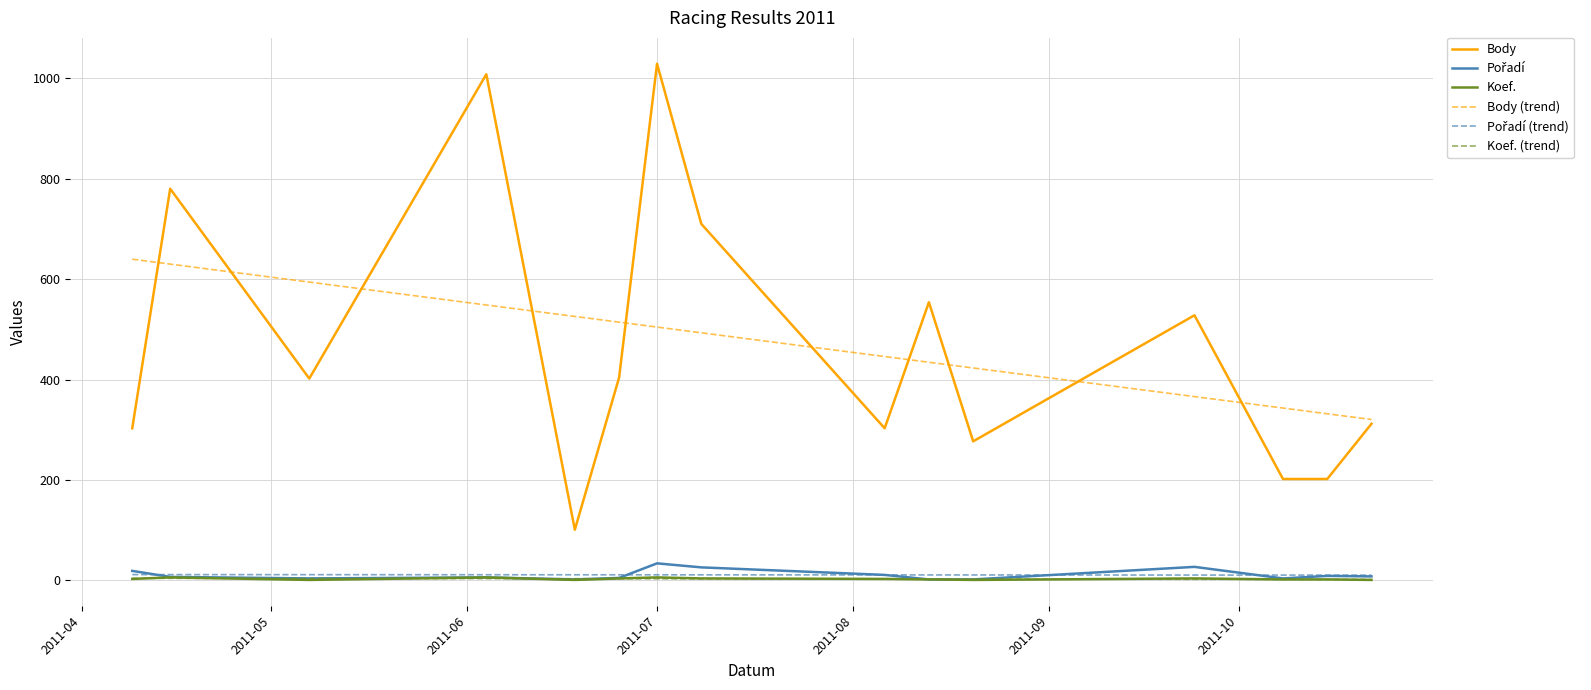

True or false: Body and Koef. cross at least once.

False